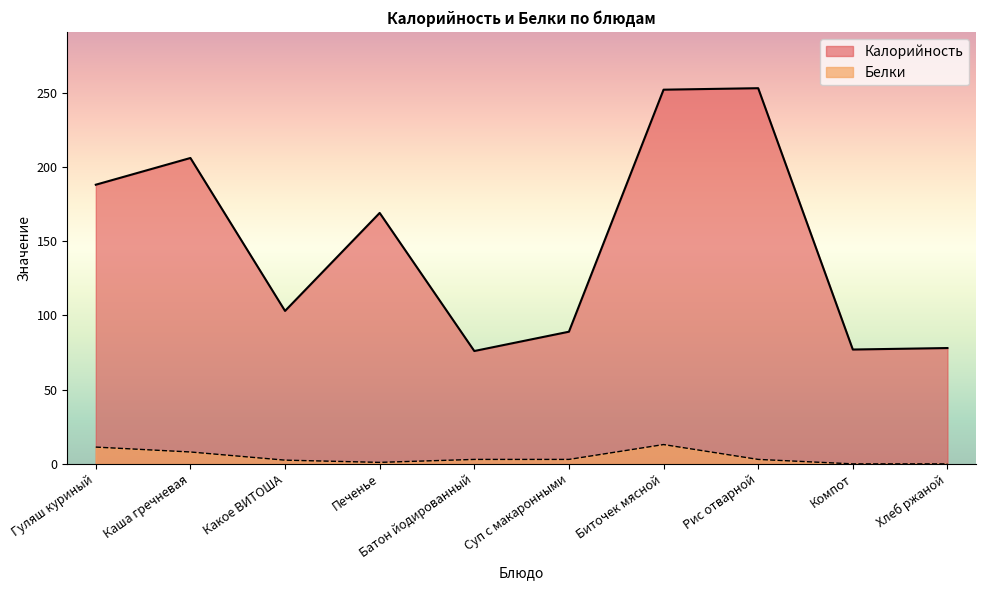

How many lines are shown in the chart?

2